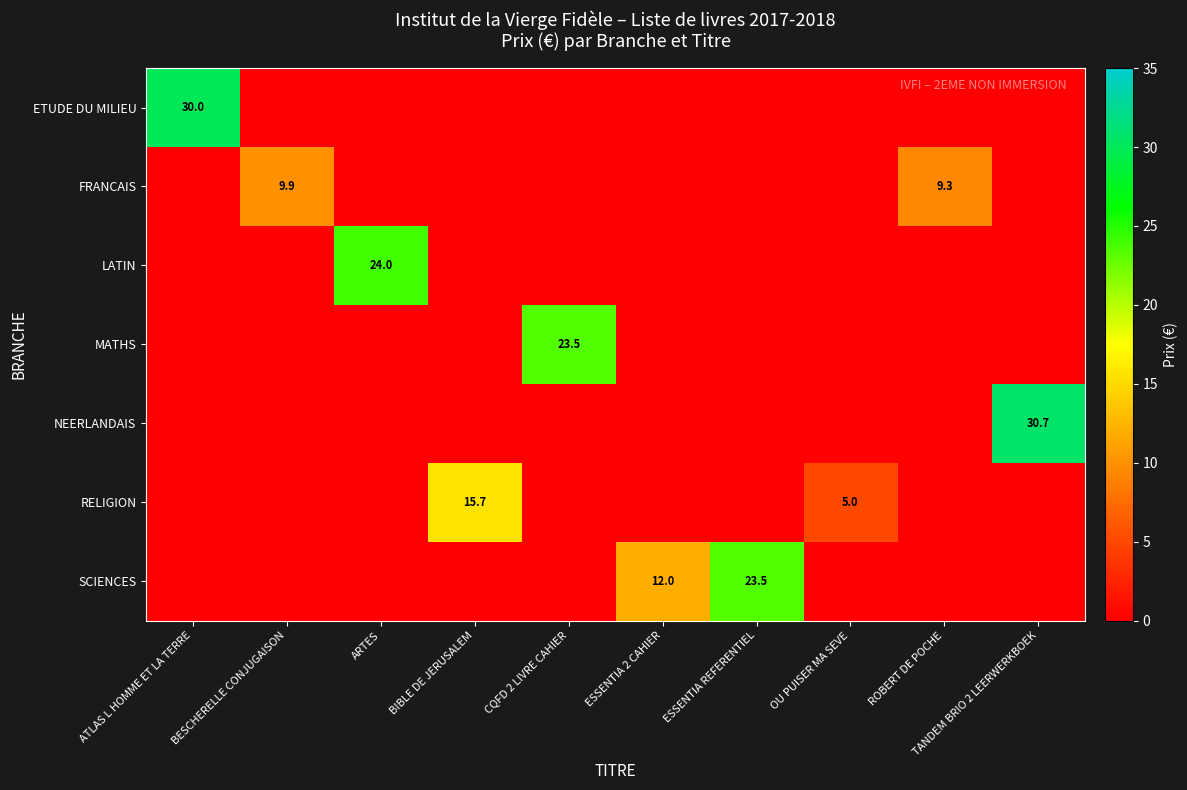

At how many categories does at least one series exceed 16?

5